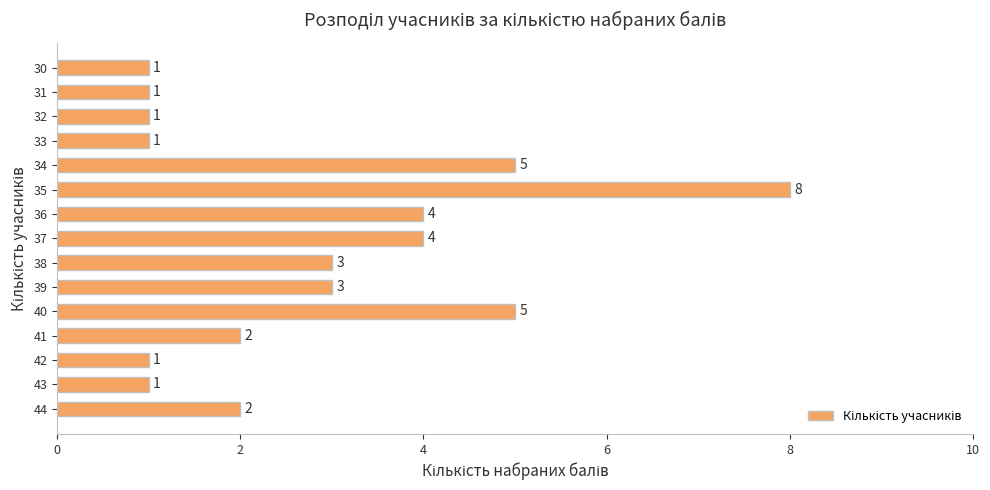

Which category has the highest value across all series?

35